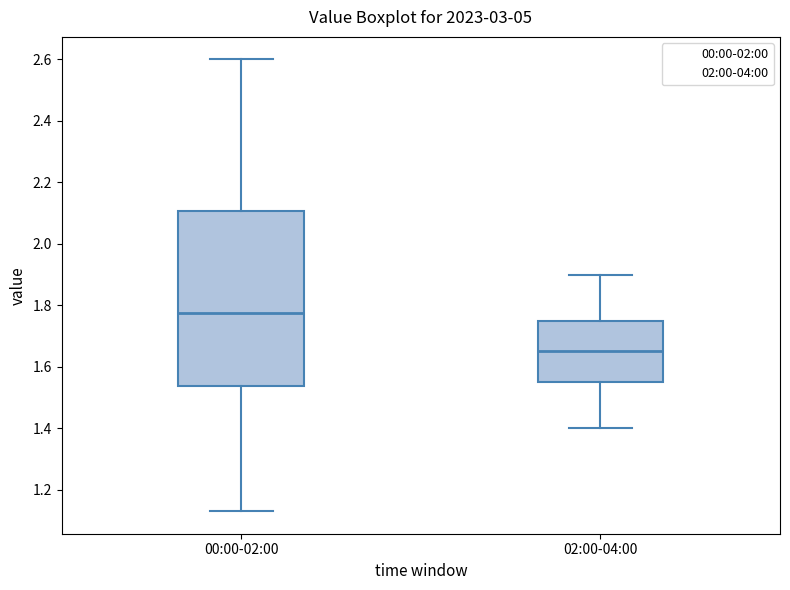

Comparing the boxes themselves (not the whiskers), which one is the tallest?

00:00-02:00